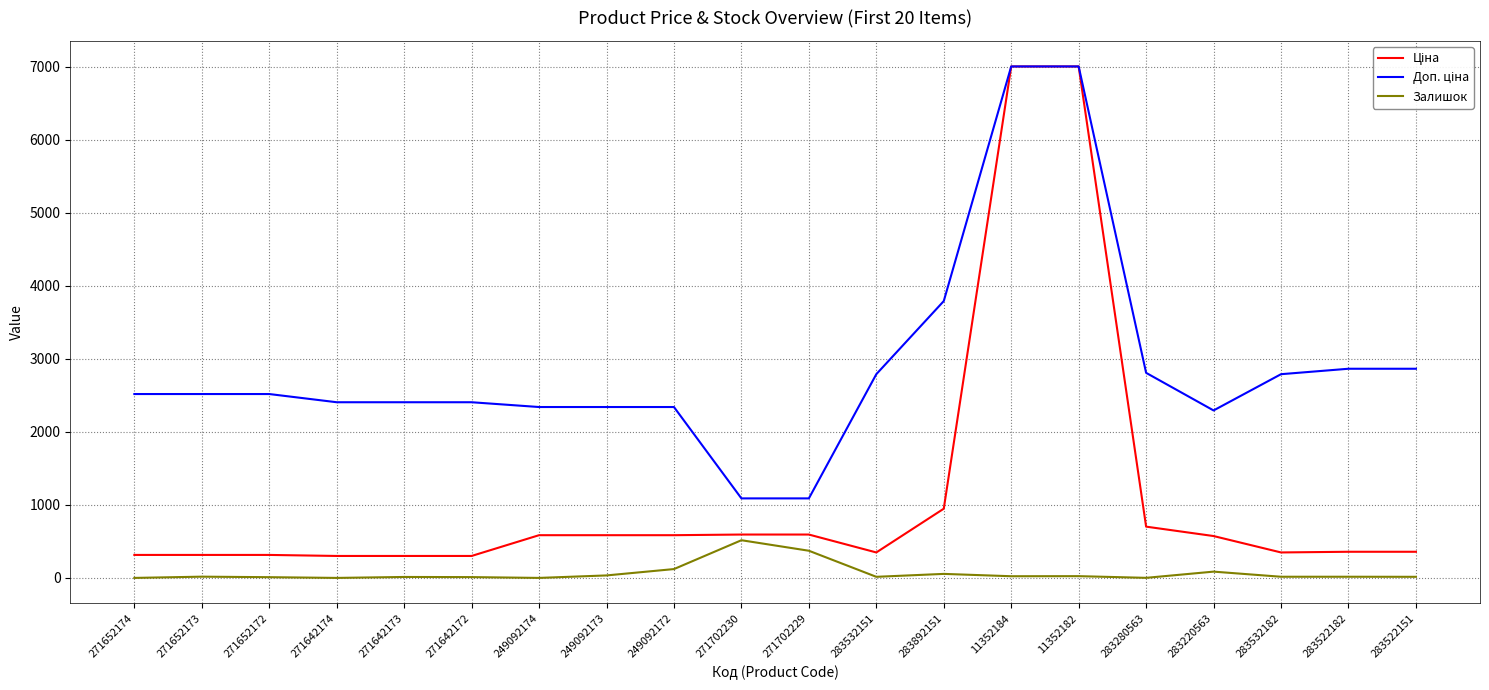

What is the spread (max minus min) of values at 249092174?

2339.7